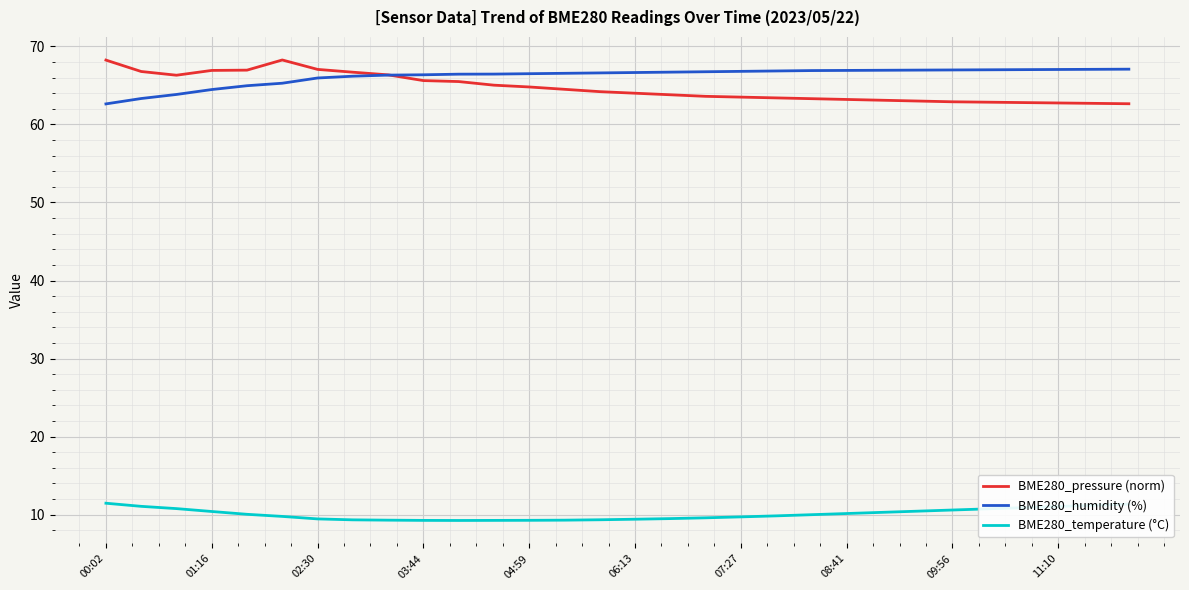

What is the greatest value displayed?

68.3